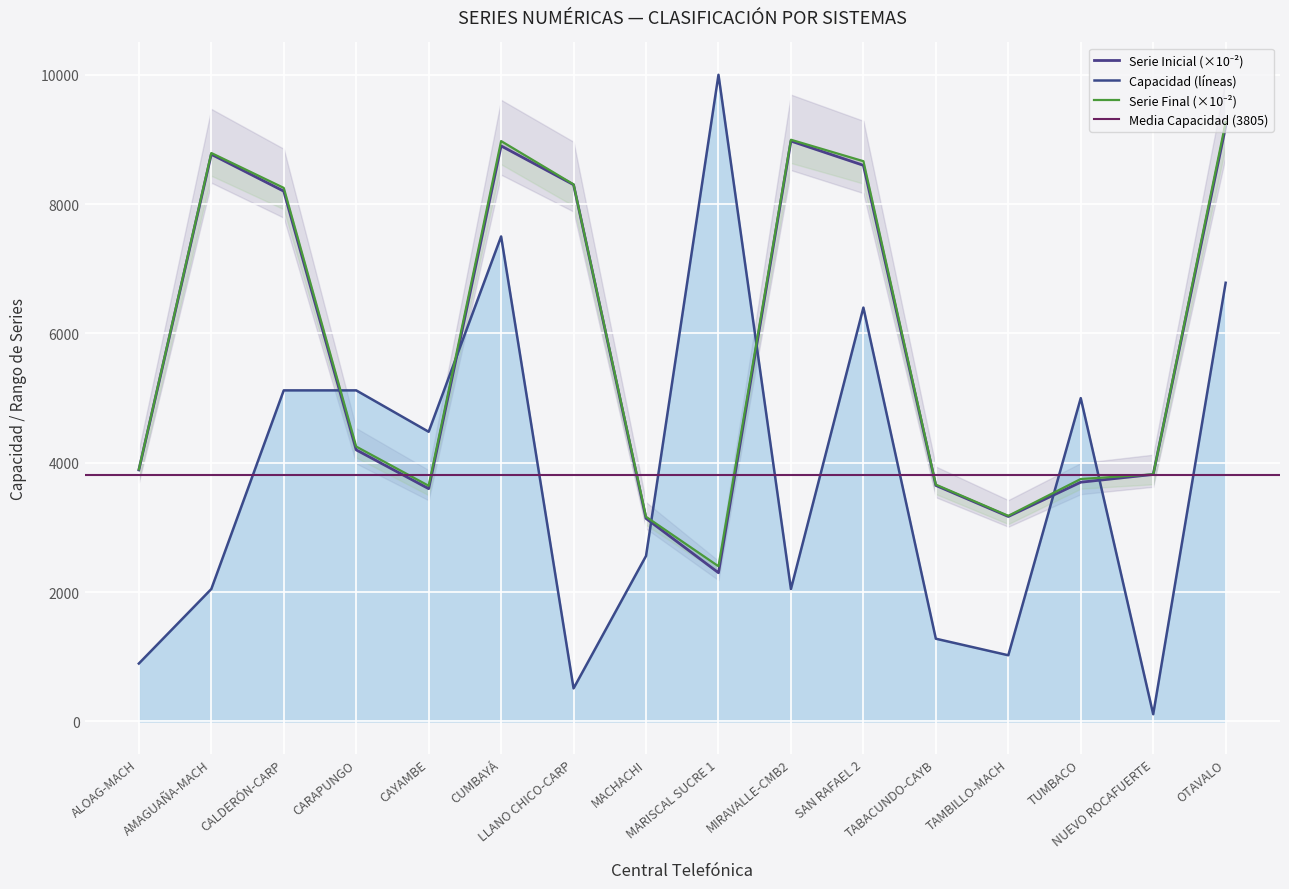

How many interior local peaks does the Capacidad (líneas) series have?

4